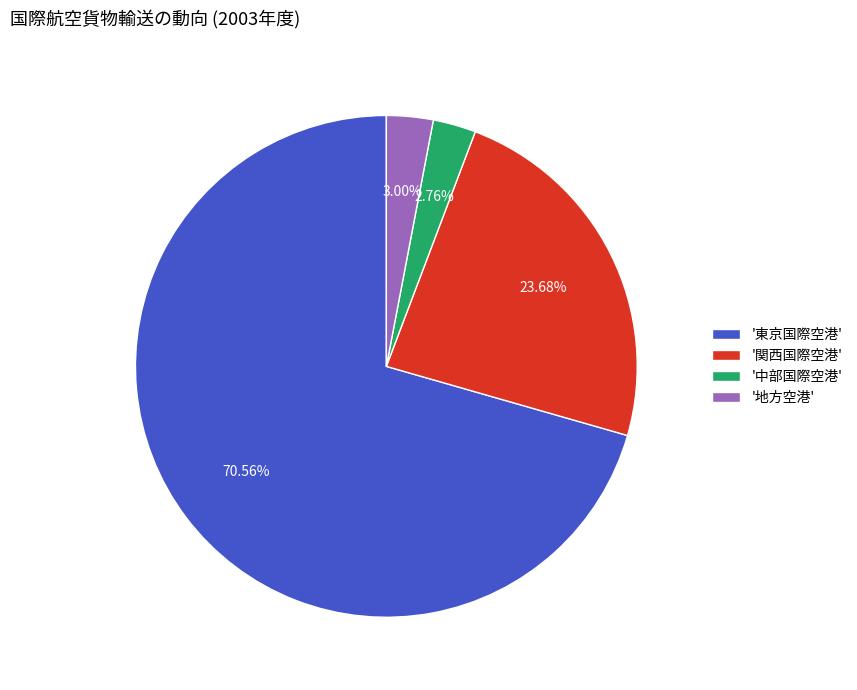

Combined, do '地方空港' and '関西国際空港' account for over 50%?

No